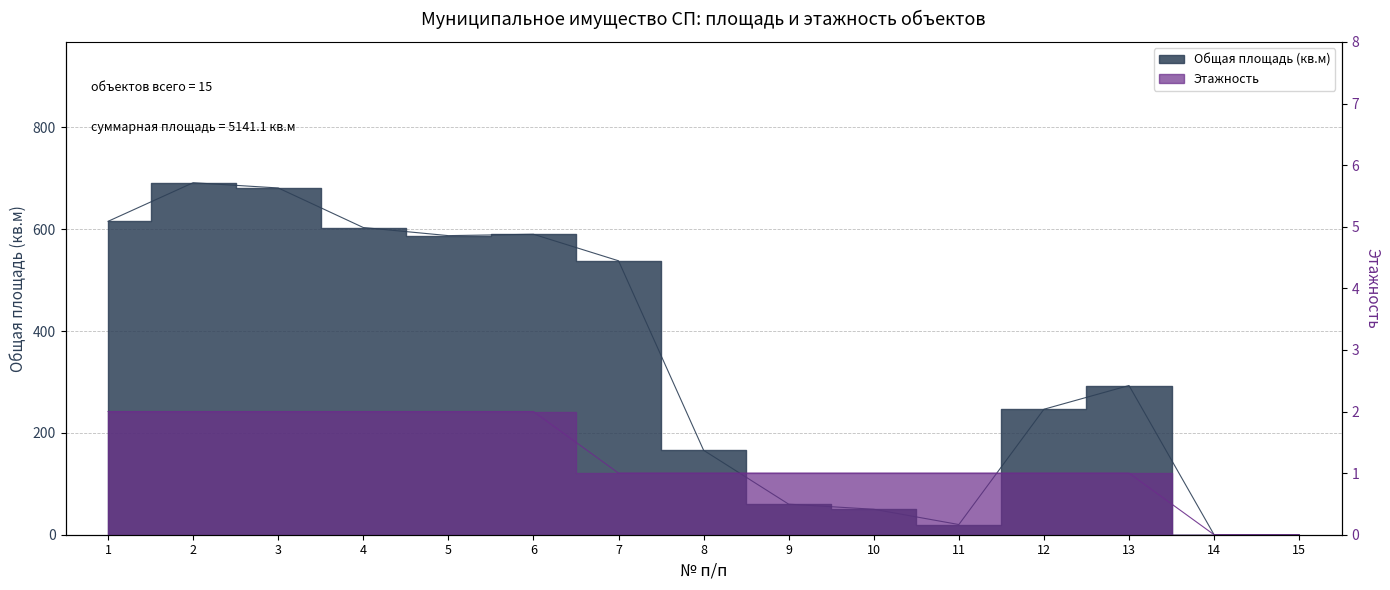

Rank the categories by Общая площадь value from lowest to highest.

14, 15, 11, 10, 9, 8, 12, 13, 7, 5, 6, 4, 1, 3, 2